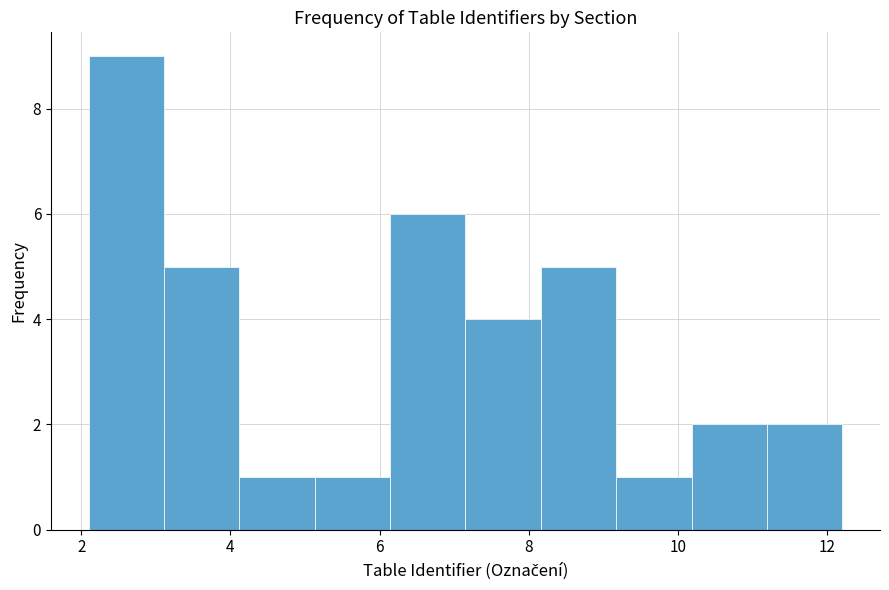

Reading left to right, transcribe this chart: for each bar, give the range it covers on the x-axis and its height. Neither the bar edges nor the heights are printed on the chart, so give them approximately, as read against the axes.

2.2 to 3.2: 9
3.2 to 4.2: 5
4.2 to 5.2: 1
5.2 to 6.2: 1
6.2 to 7.2: 6
7.2 to 8.2: 4
8.2 to 9.2: 5
9.2 to 10.2: 1
10.2 to 11.2: 2
11.2 to 12.2: 2